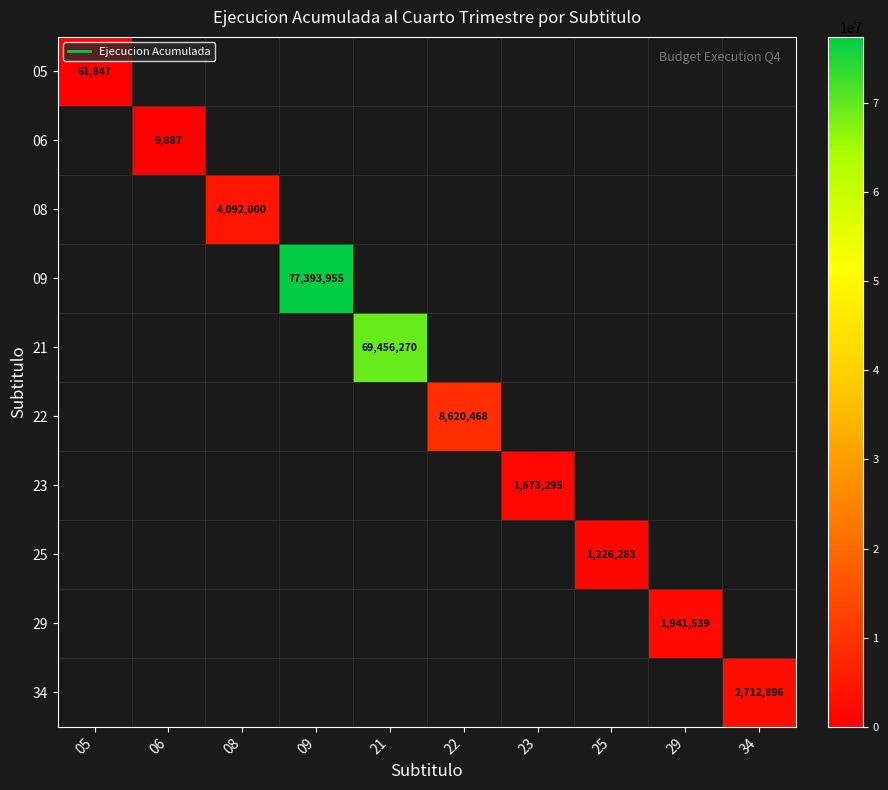

How many data points does each series have?

10